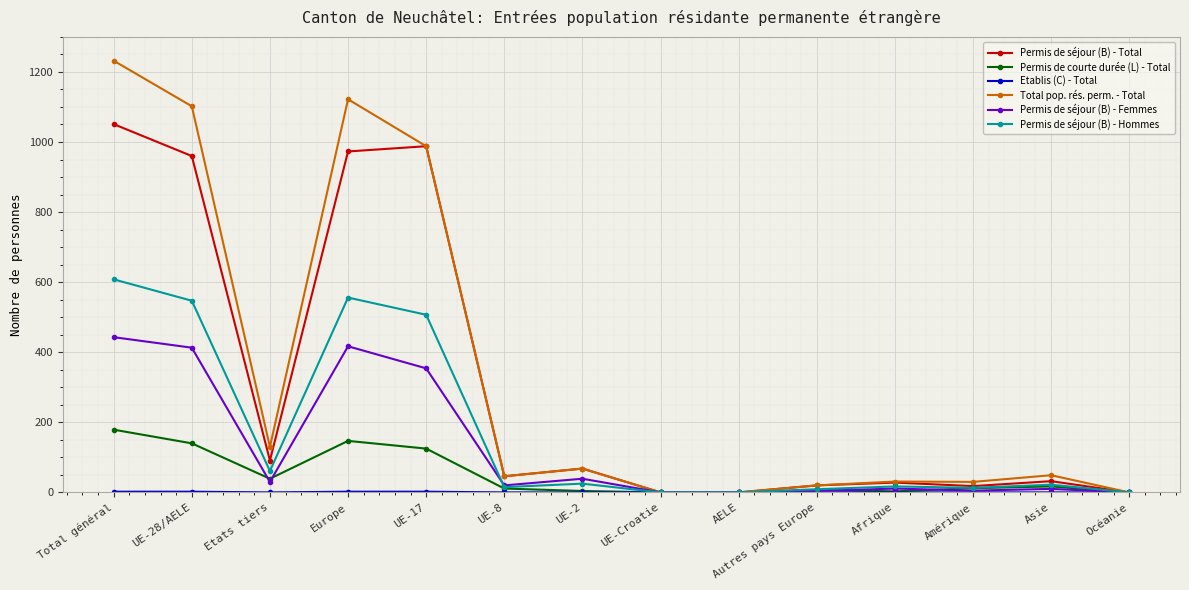

At which label is Permis de séjour (B) - Hommes closest to 304?

UE-17